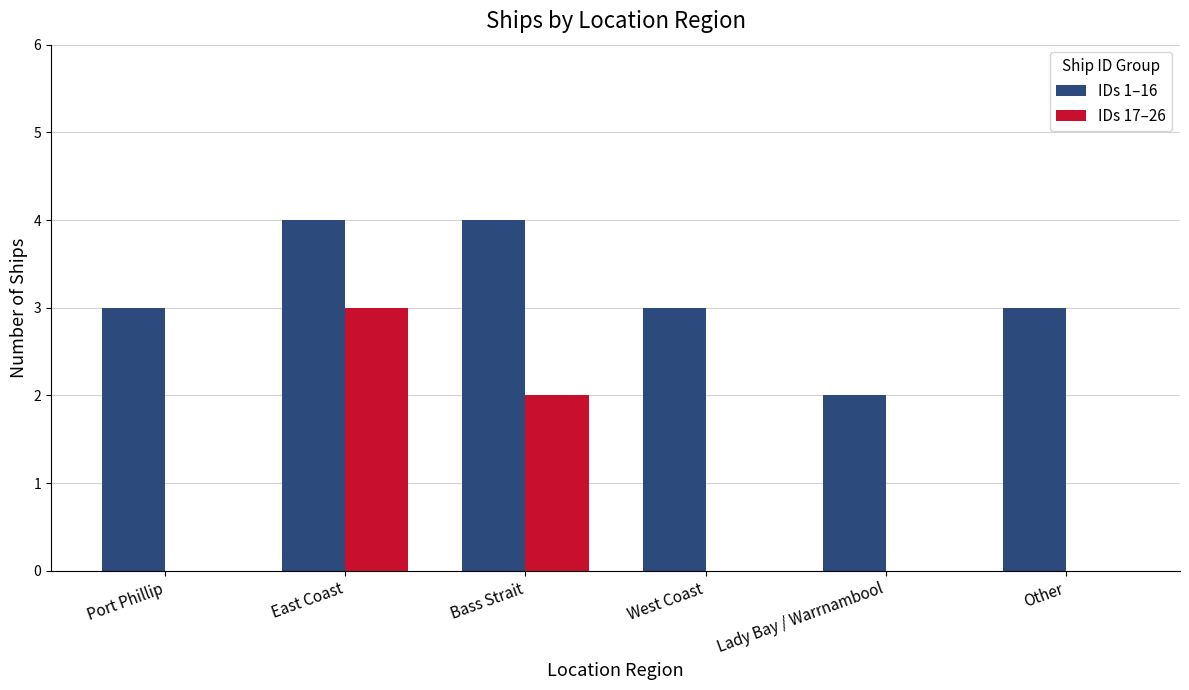

Between Bass Strait and Other, which series saw the biggest shift?

IDs 17–26